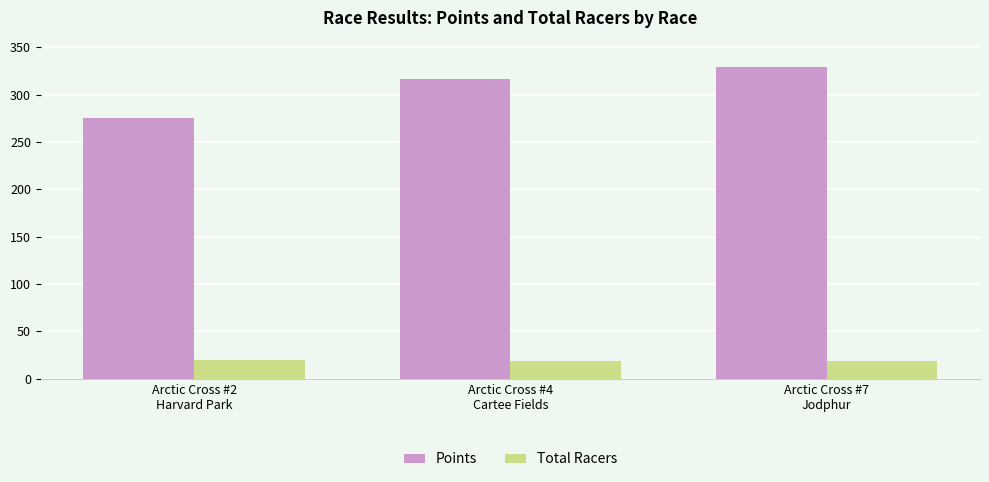

At how many categories does at least one series exceed 217?

3